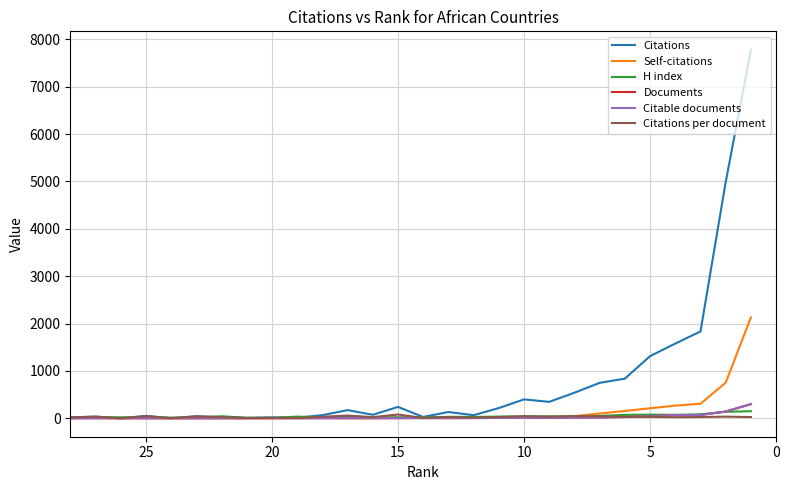

True or false: Self-citations has a value of 3.8 at 13.

False